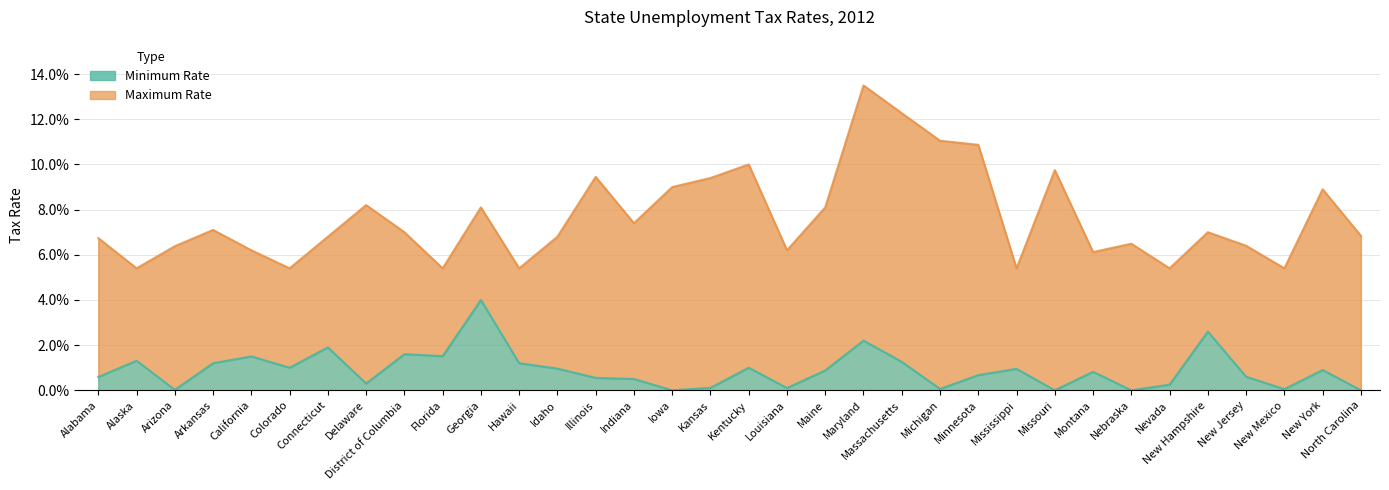

True or false: Minimum Rate and Maximum Rate intersect in this chart.

False